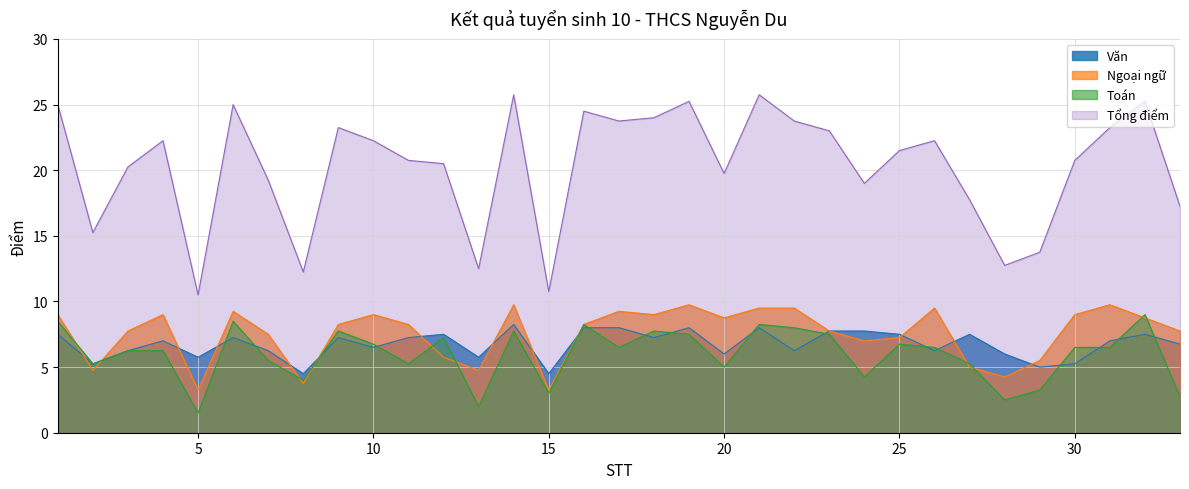

Which category has the lowest value across all series?

5